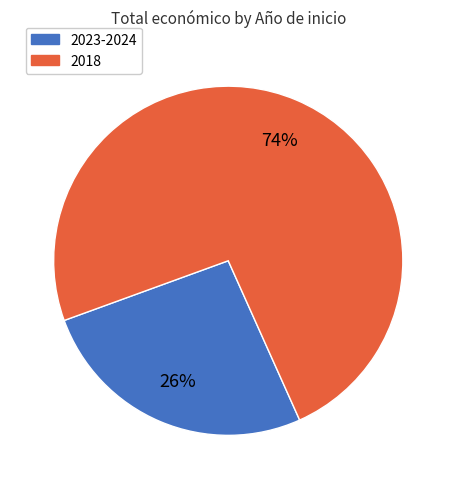

To the nearest percent, what is the difference between the largest and smallest slice percentages?

48%